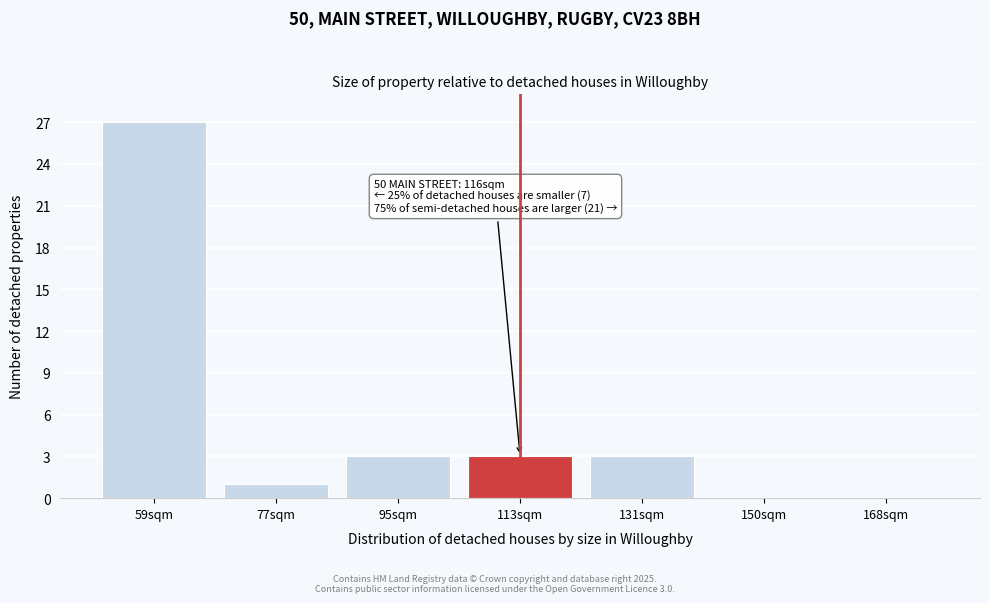

Reading left to right, what are all the values shown in this chart?

59sqm=27	77sqm=1	95sqm=3	113sqm=3	131sqm=3	150sqm=0	168sqm=0